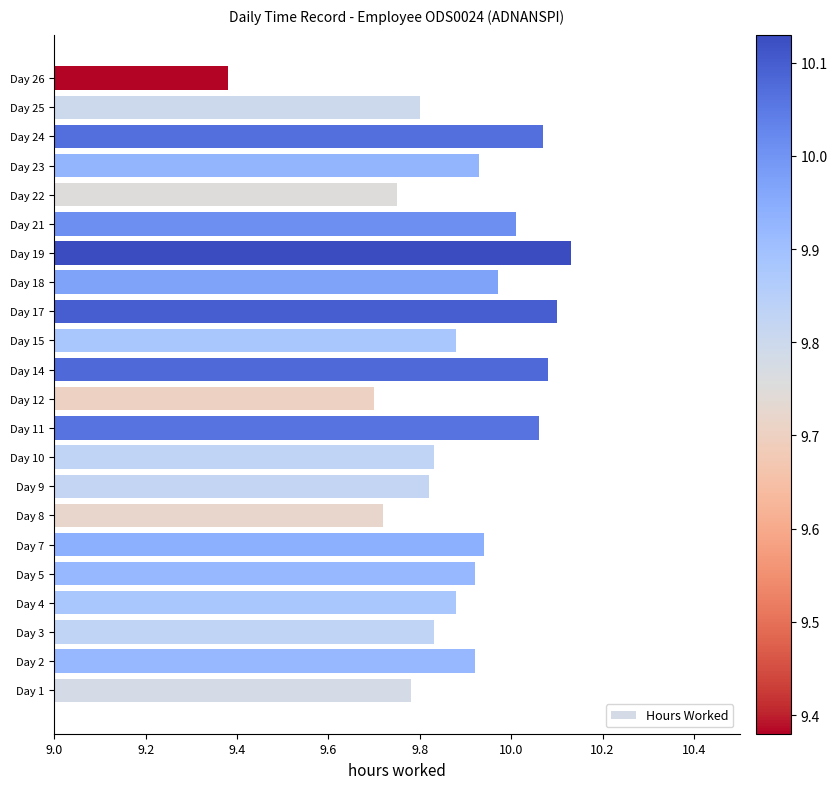

The value at Day 8 is 9.7. True or false?

True